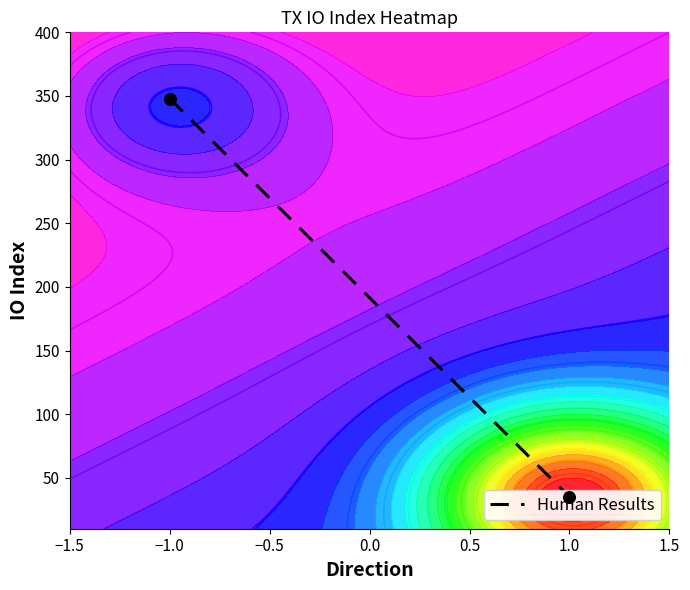

How many data points are less than 348?

1